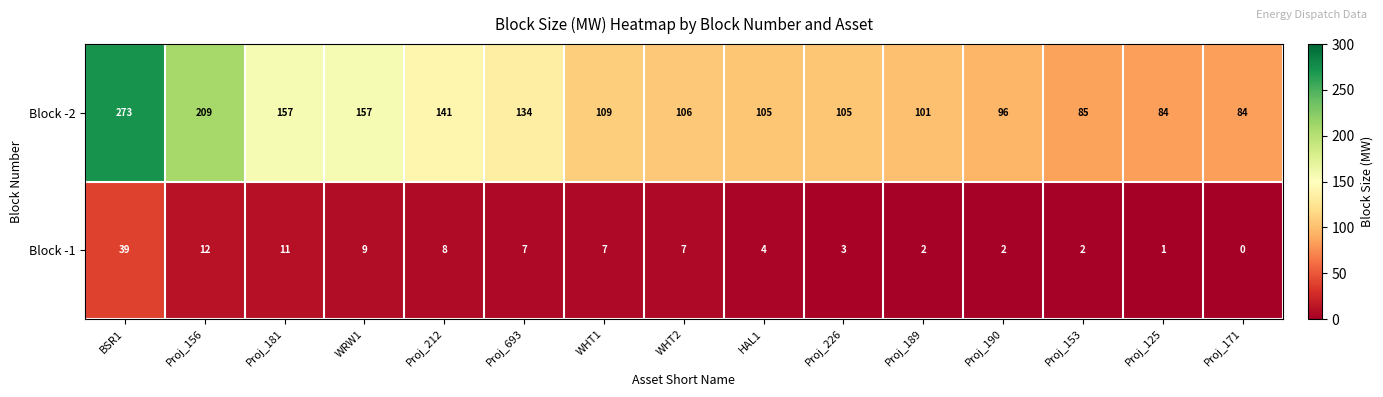

Count the number of data series in this chart.

2